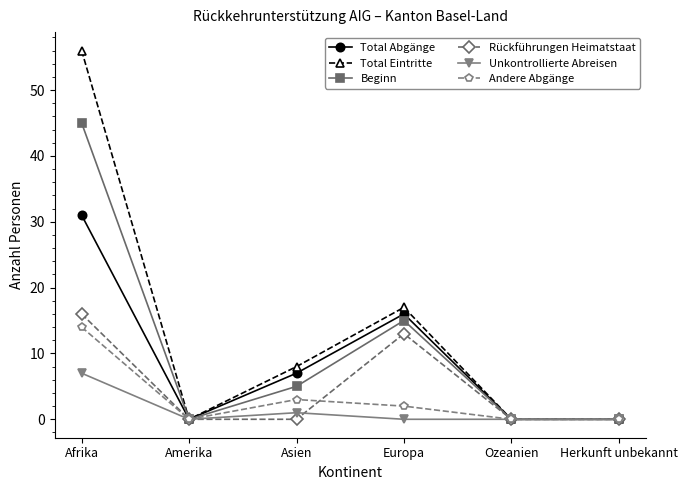

What are all the series names shown in the legend?

Total Abgänge, Total Eintritte, Beginn, Rückführungen Heimatstaat, Unkontrollierte Abreisen, Andere Abgänge